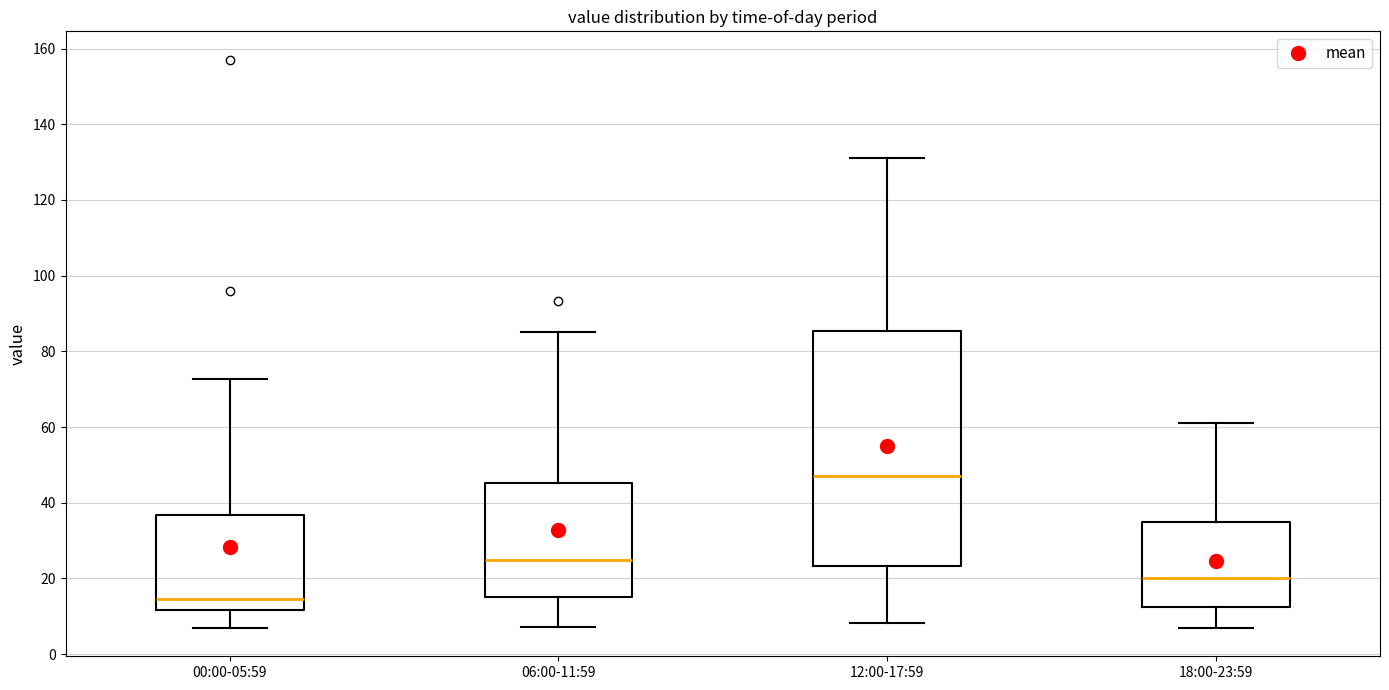

Reading left to right, read every box against the y-axis: the position of its median line, the range the box covers, and the ends of its whiskers. The values are not printed on the chart, so give them approximately, as read against the axis.

00:00-05:59: median 14, box 12 to 36, whiskers 6 to 72
06:00-11:59: median 24, box 16 to 46, whiskers 8 to 86
12:00-17:59: median 48, box 24 to 86, whiskers 8 to 132
18:00-23:59: median 20, box 12 to 34, whiskers 6 to 62